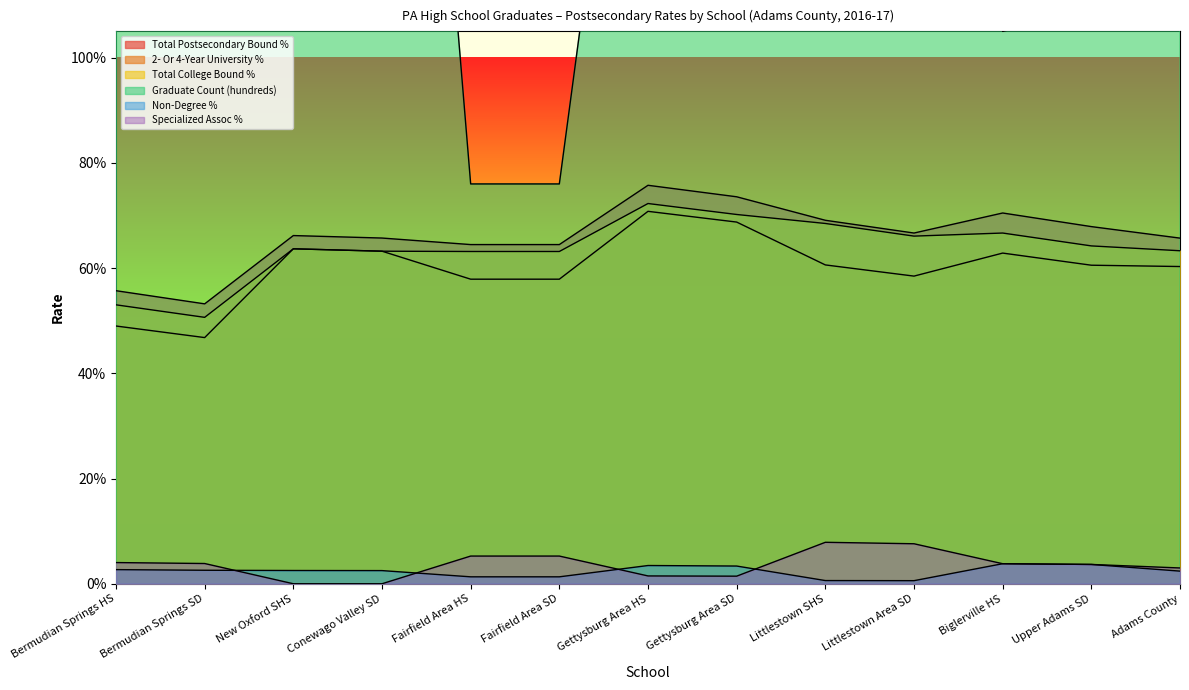

Between Fairfield Area SD and Upper Adams SD, which series saw the biggest shift?

Graduate Count (hundreds)